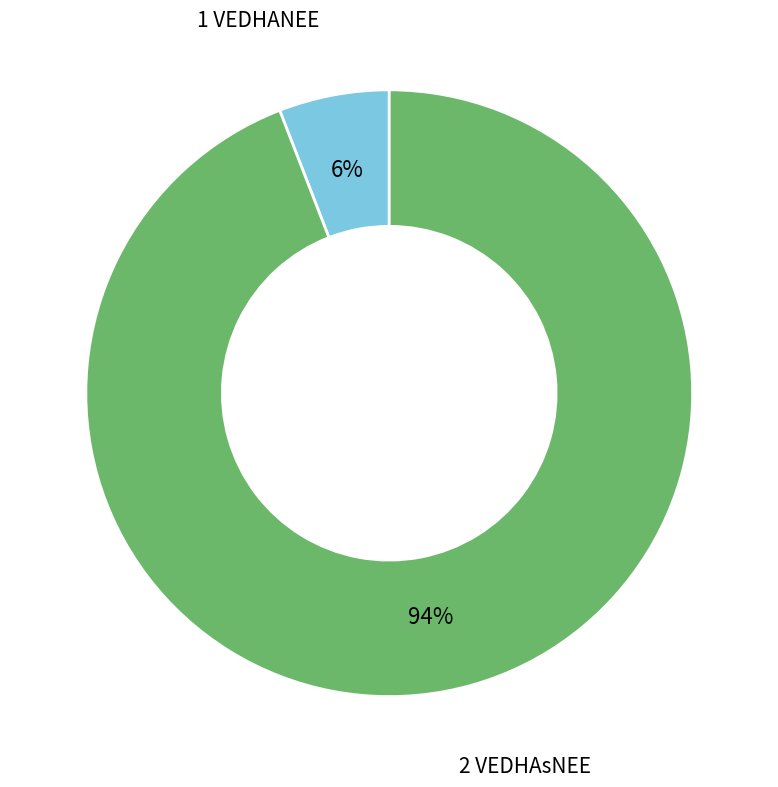

How many slices are in this pie chart?

2